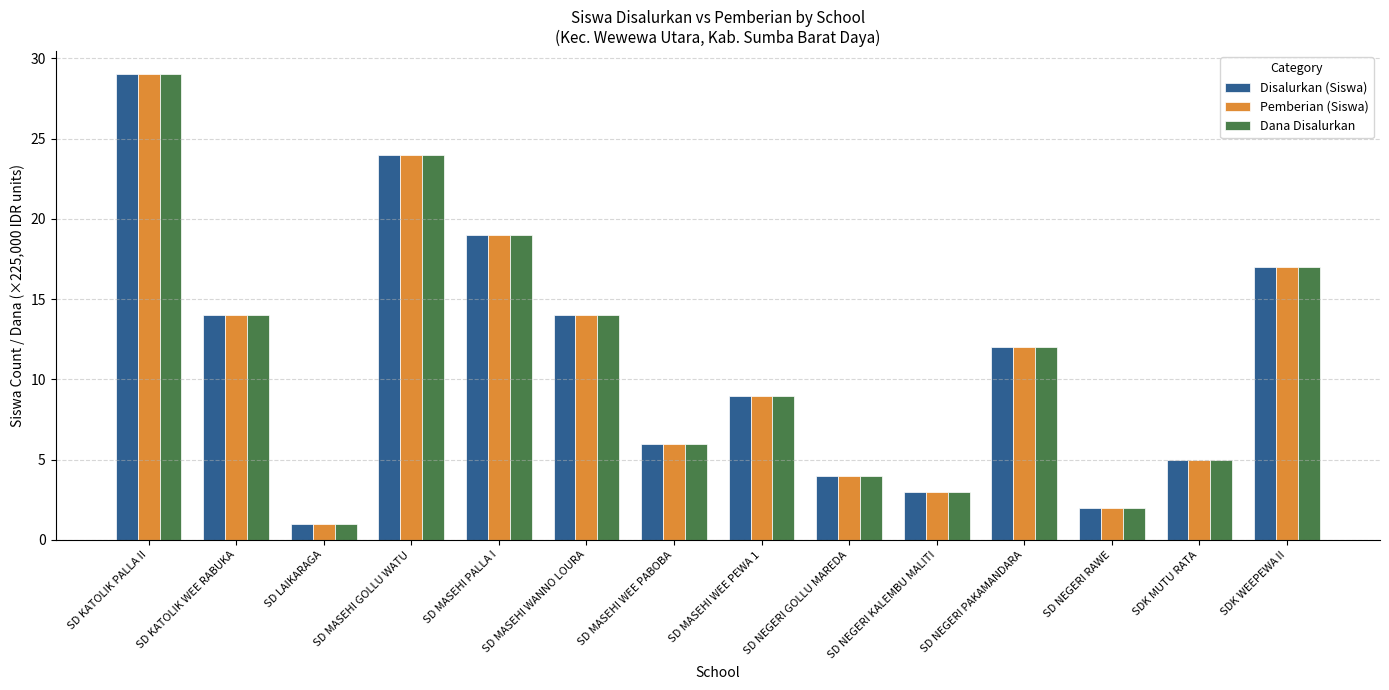

What is the value of the Pemberian (Siswa) bar at the 13th from the left?

5